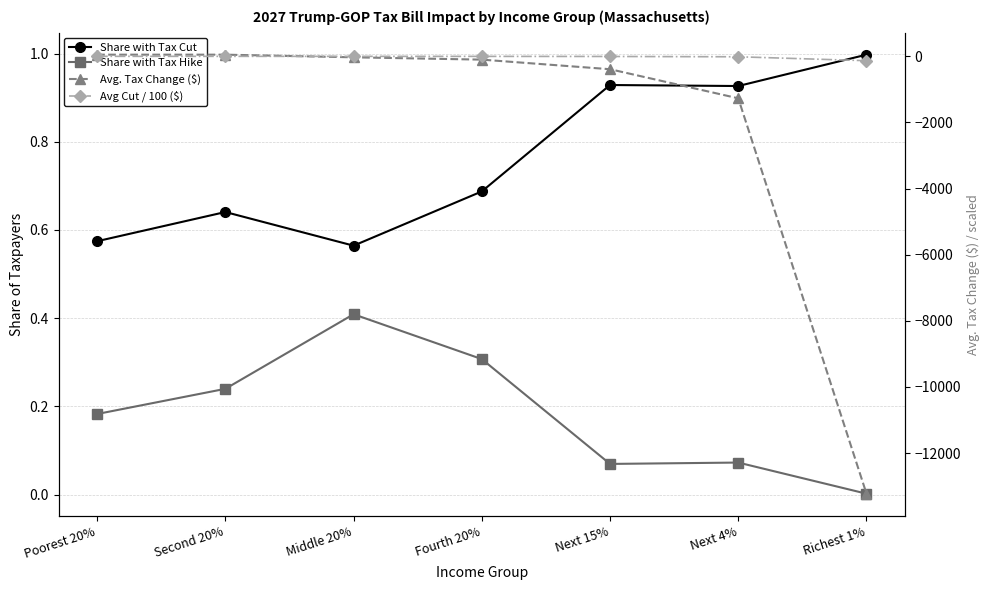

At which category is the sum across all series the highest?

Poorest 20%